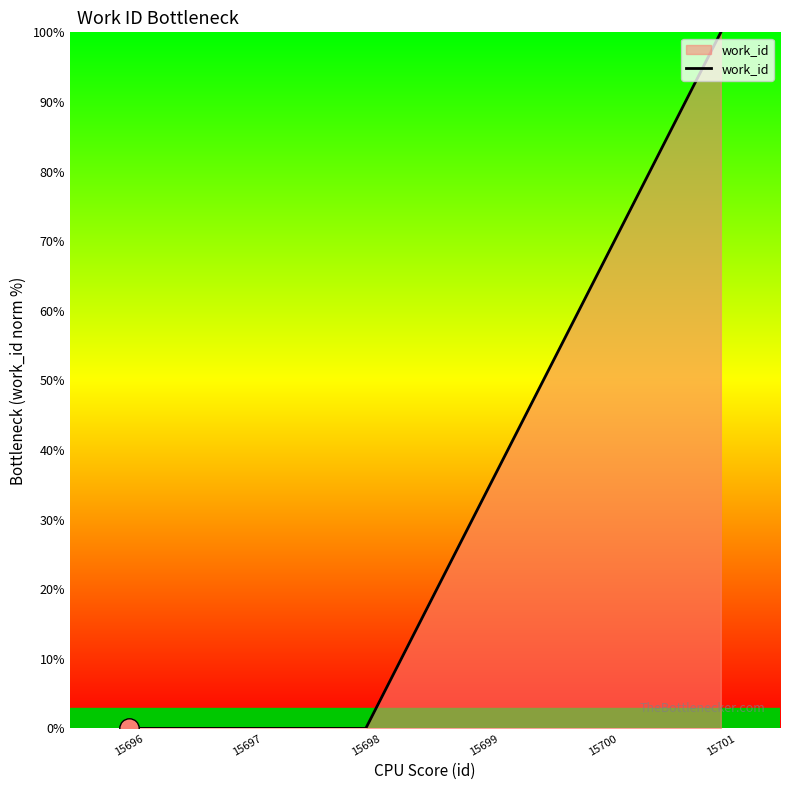

True or false: there are more than 1 points higher than both neighbors.

False